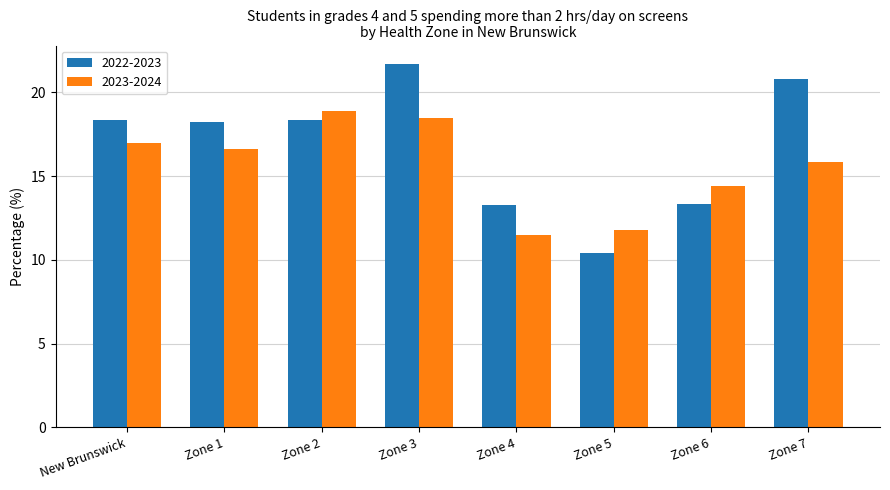

Reading right to left, transcribe all the data shown in this chart.

2022-2023: 20.8	13.3	10.4	13.3	21.7	18.4	18.2	18.4
2023-2024: 15.8	14.4	11.8	11.5	18.5	18.9	16.6	17.0